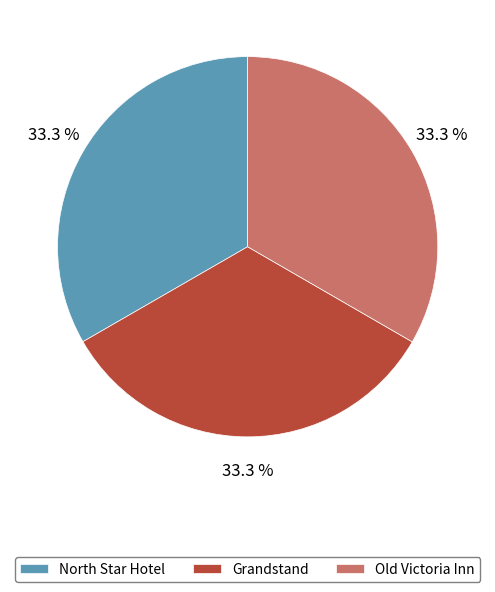

Is it true that North Star Hotel is 39% of the pie?

False